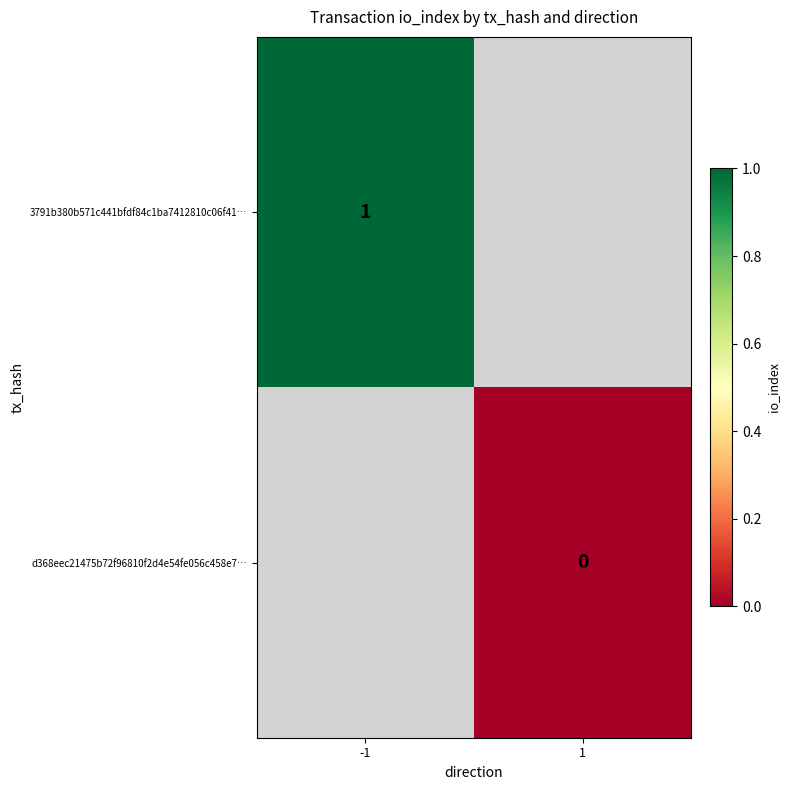

The 3791b380b571c441bfdf84c1ba7412810c06f41… series shows 1 at -1. True or false?

True